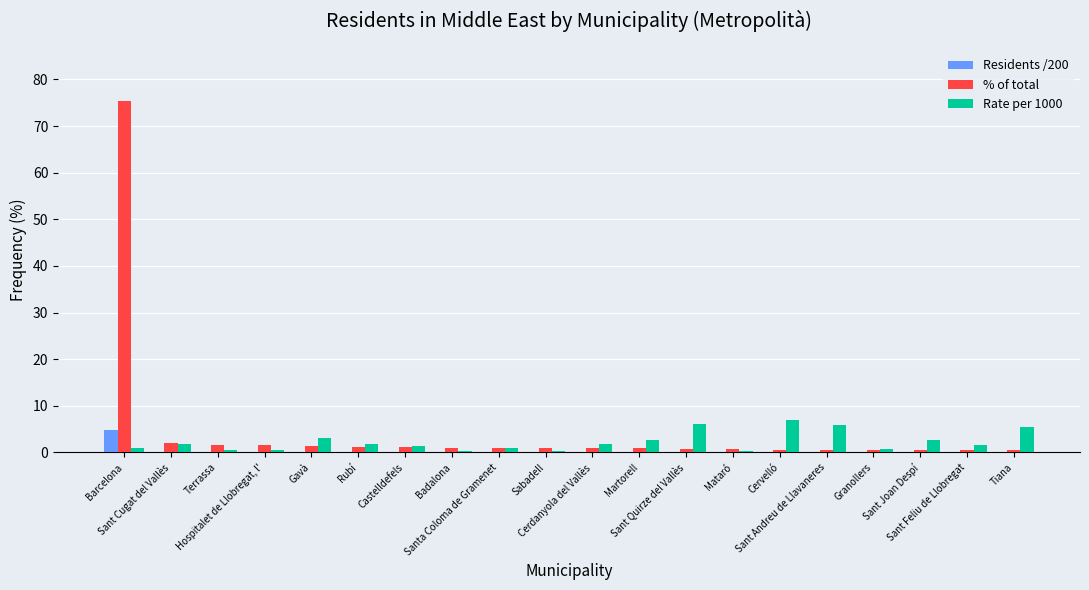

What is the greatest value displayed?

75.4